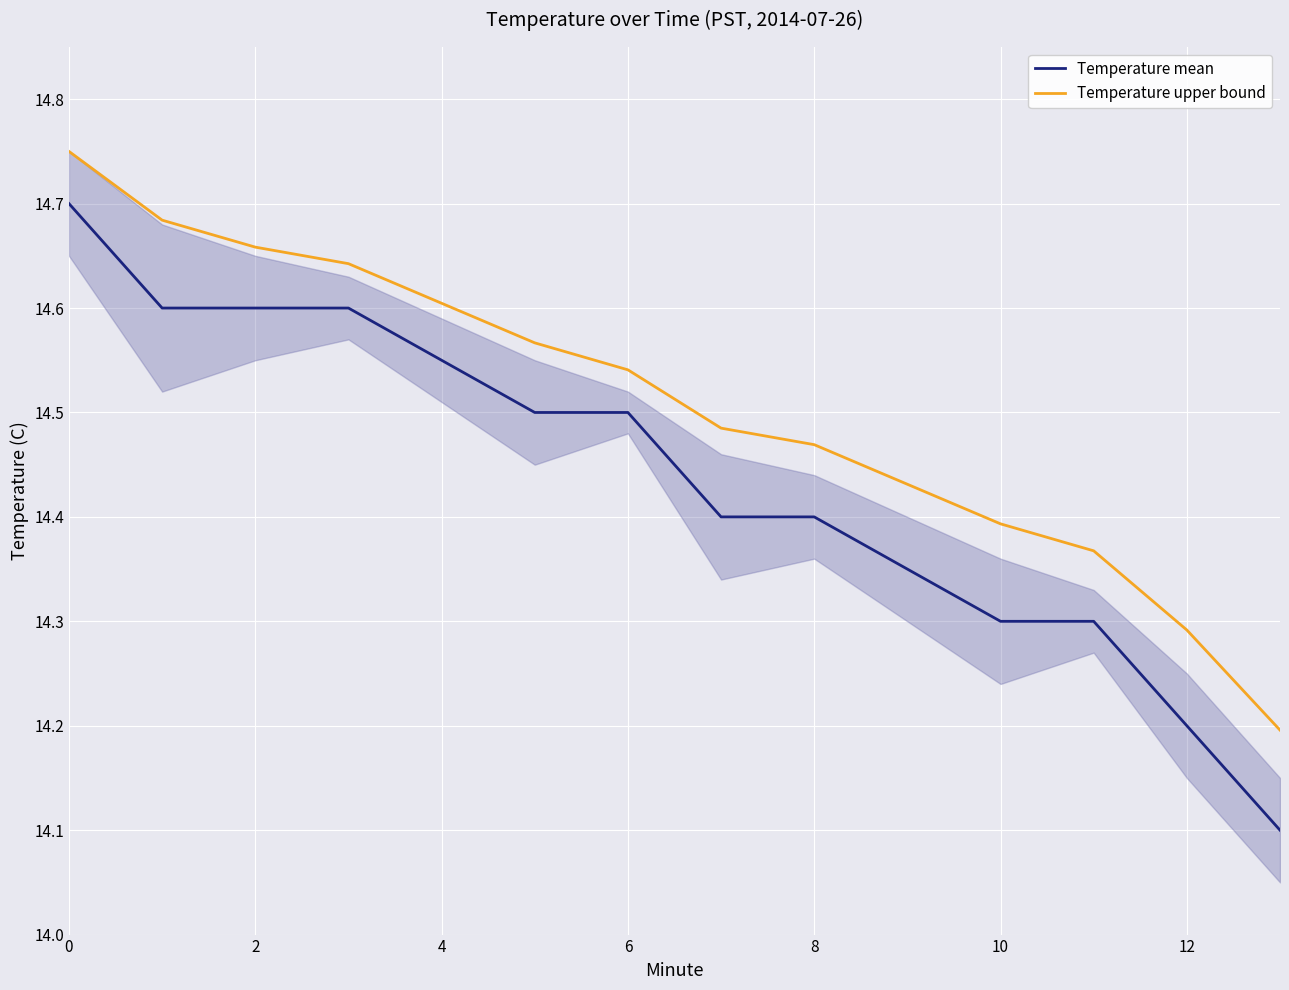

Count the Temperature upper bound values in the range 14 to 15.

12